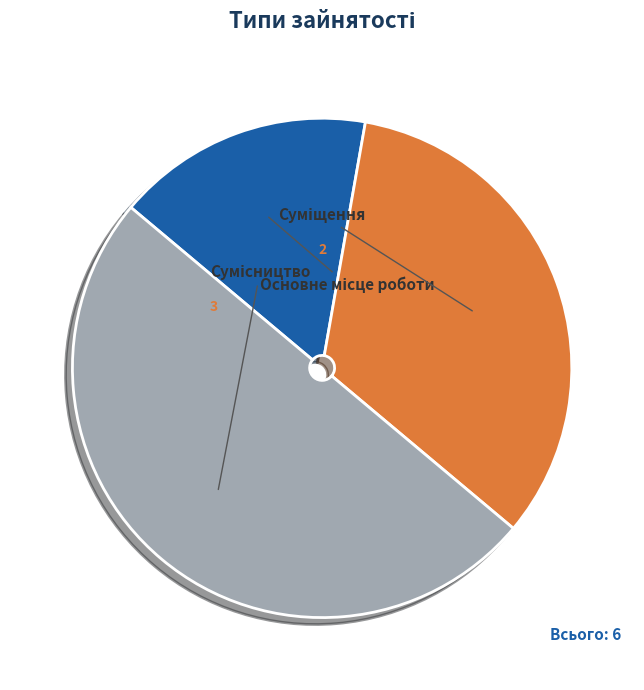

How many segments does this pie chart have?

3